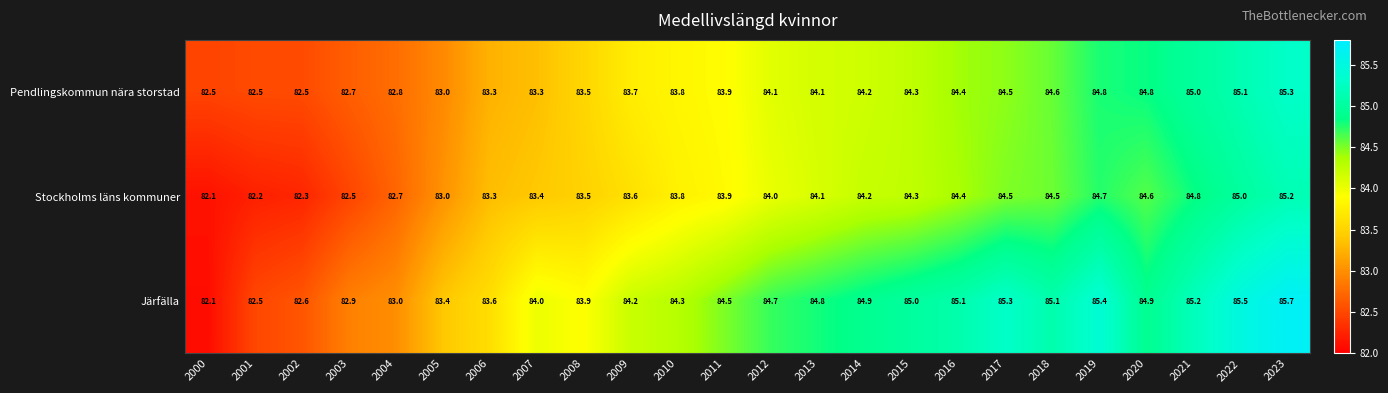

Which series changed the most between 2001 and 2014?

Järfälla